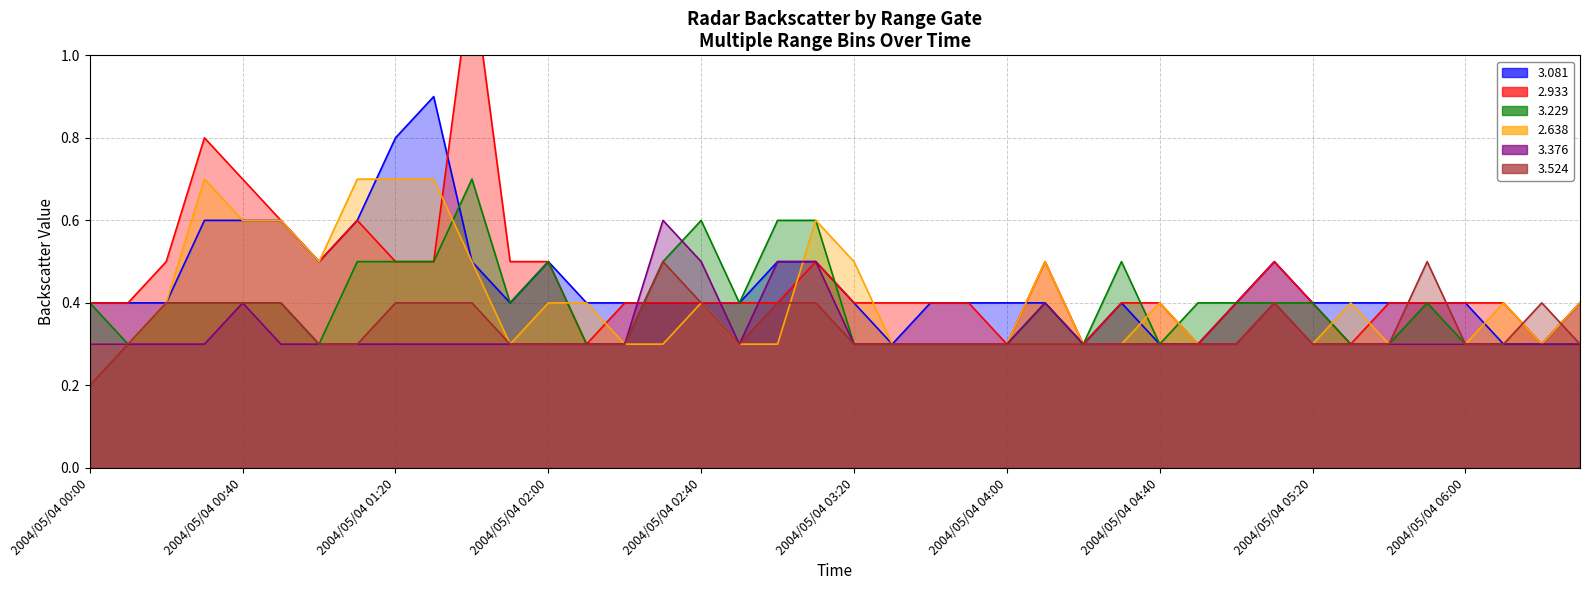

How many intersections are there between   2.933 and   3.081?

2